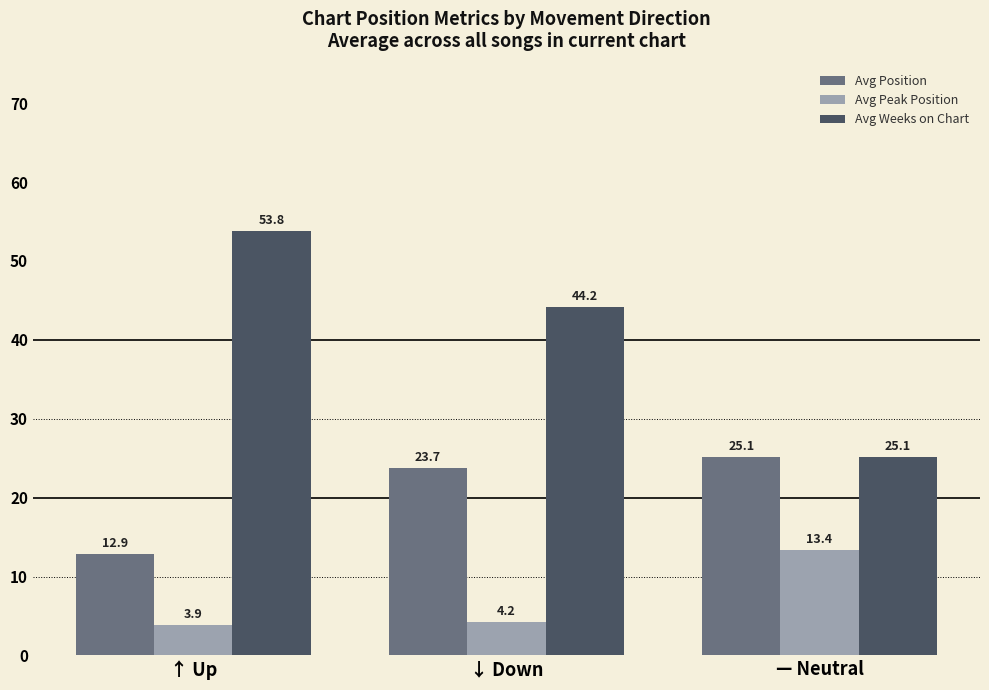

Where does the Avg Position series first go above 23?

↓ Down